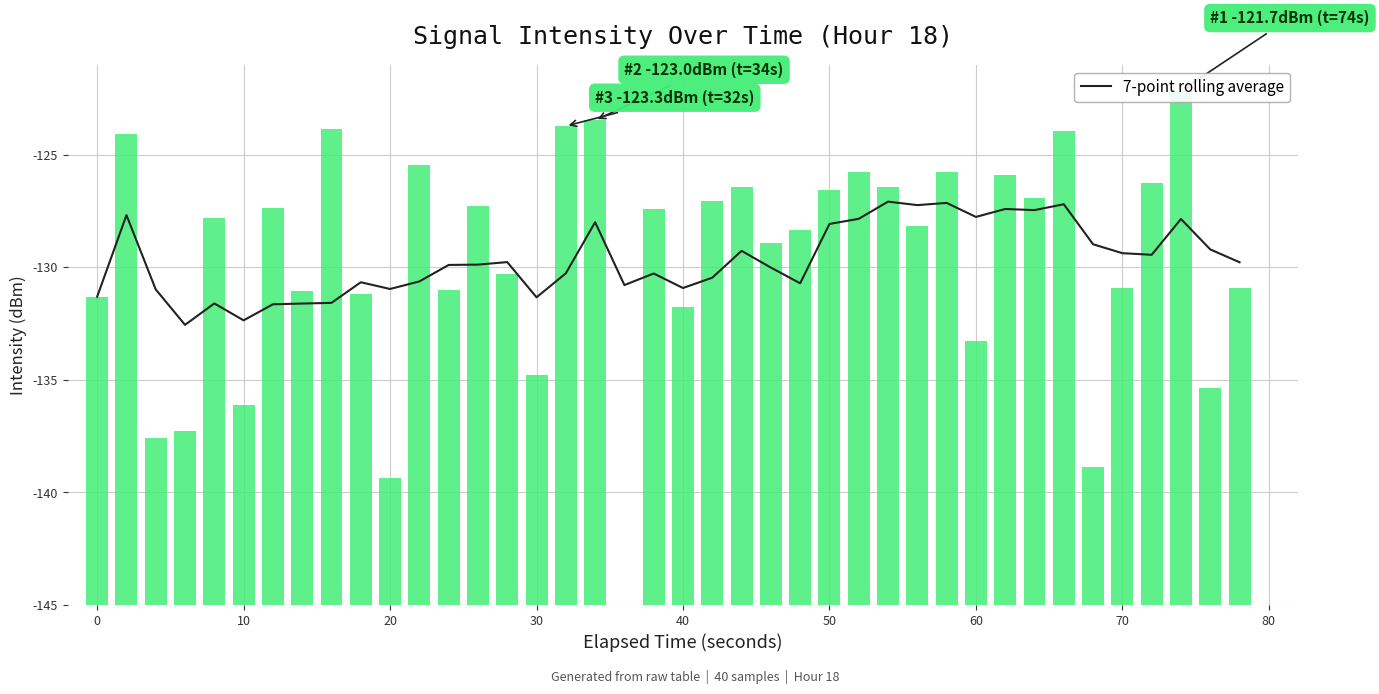

Are the bars grouped side by side (vs. stacked)?

No